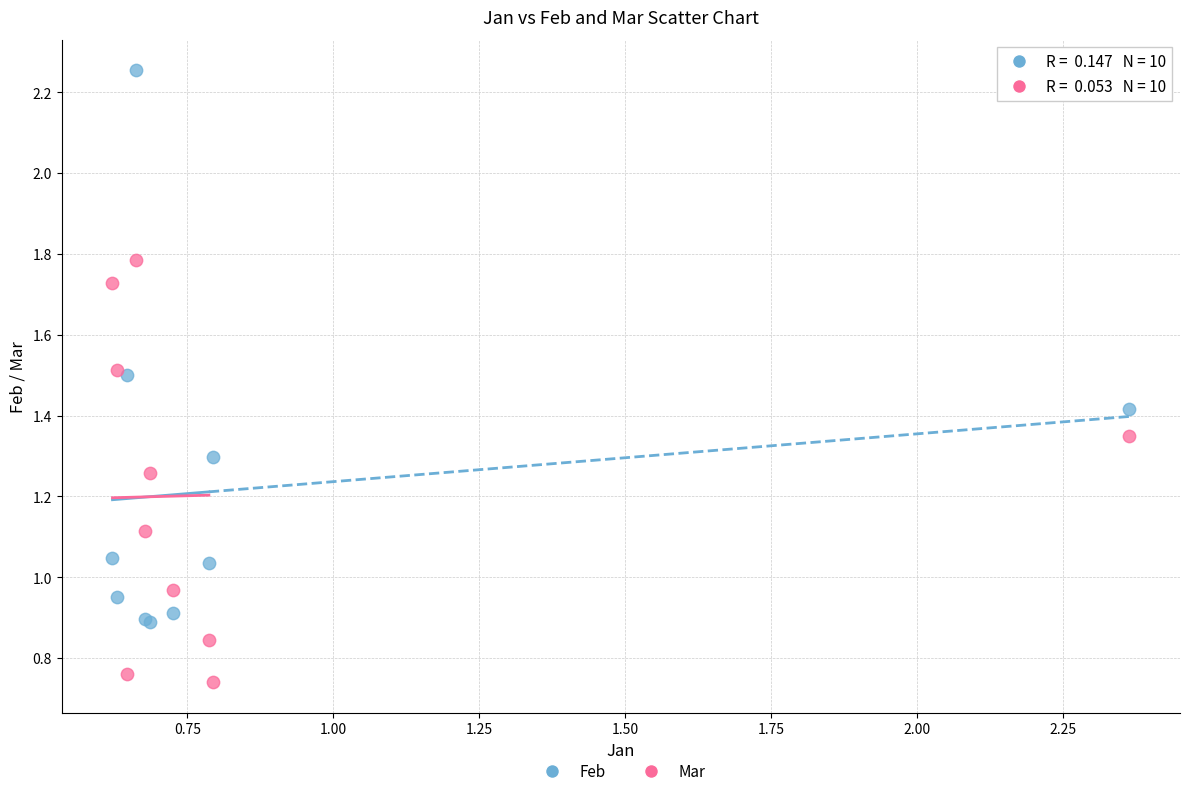

Which series has the largest Y range (max minus min)?

Feb